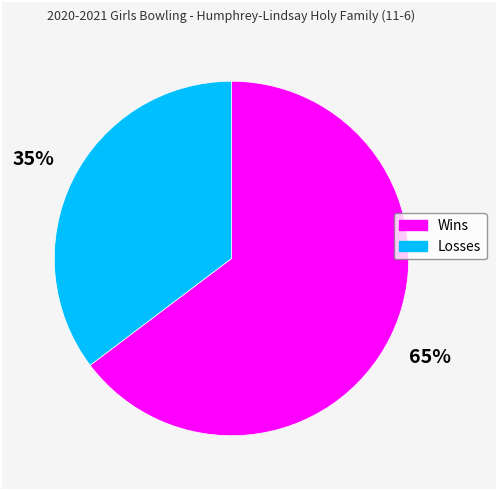

Combined, do Wins and Losses account for over 50%?

Yes